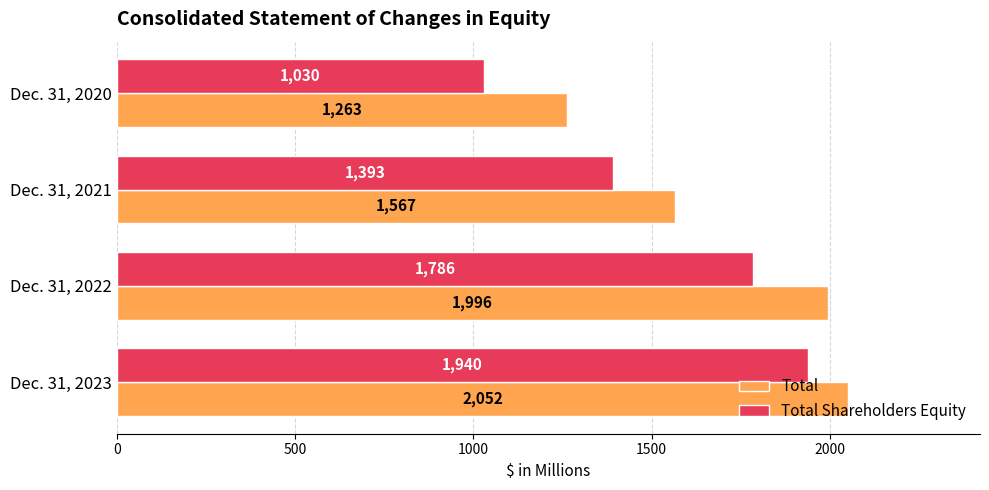

What is the difference between the highest and lowest values at Dec. 31, 2022?

210